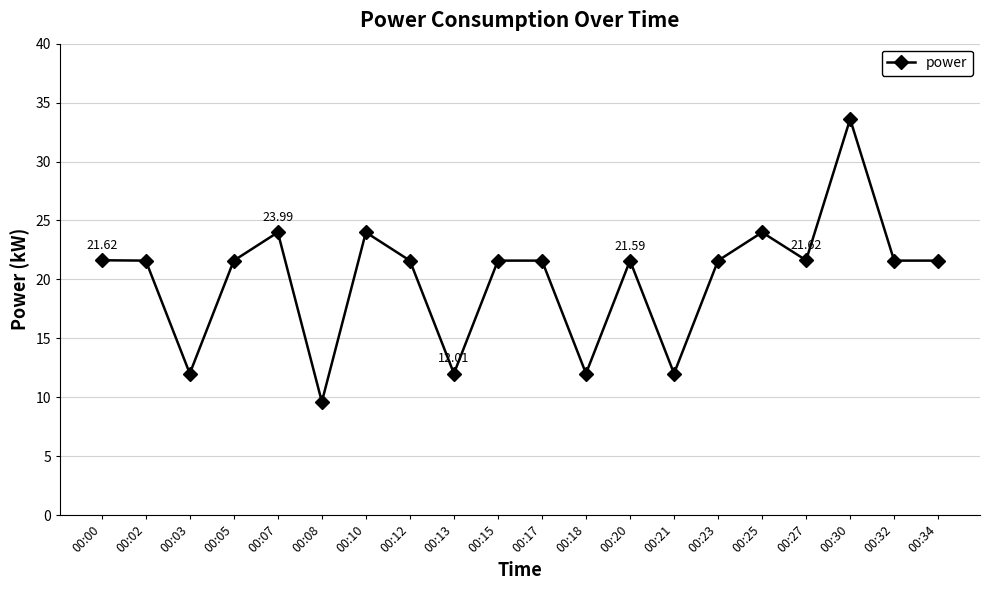

True or false: there are more than 2 points higher than both neighbors.

True